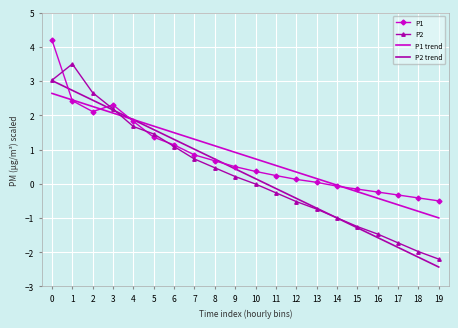

How many values in P2 trend are above zero?

11